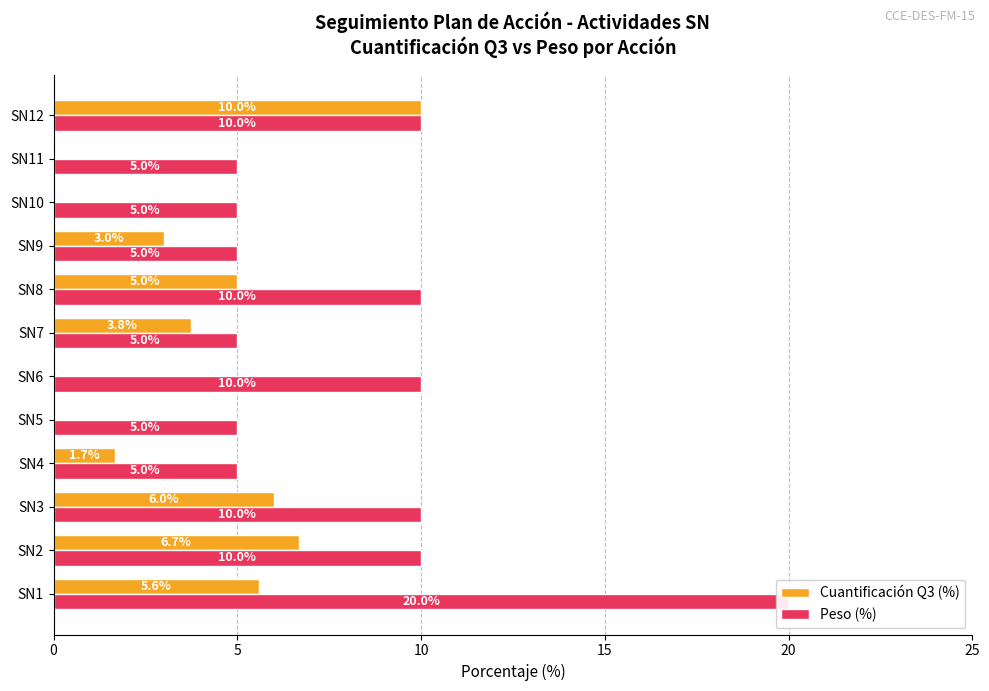

How many positive values does the Cuantificación Q3 (%) series have?

8